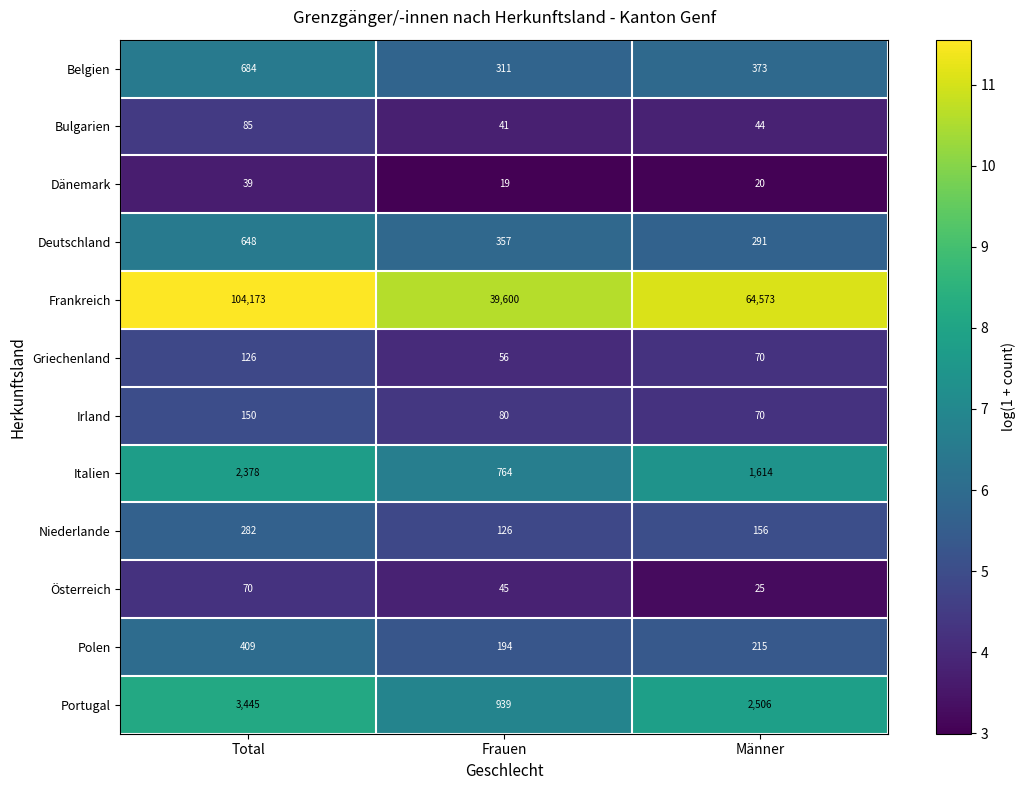

At which category does the chart reach its peak across all series?

Total